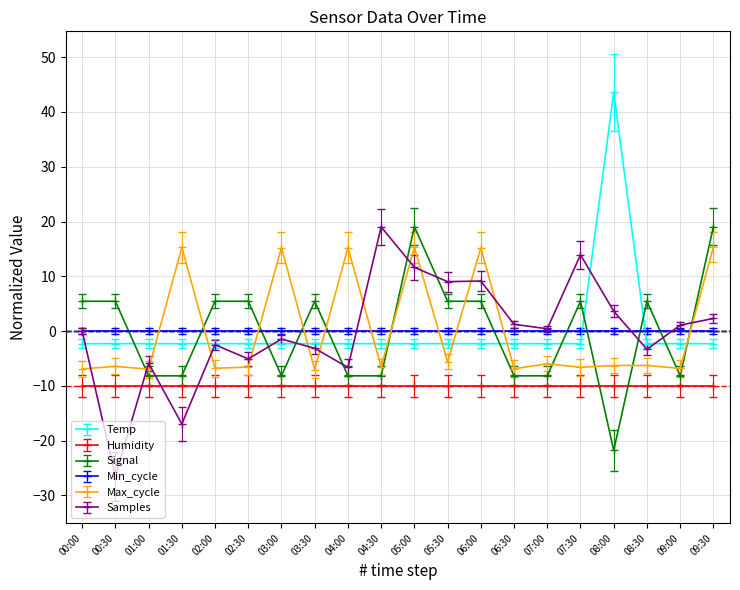

At which category is the sum across all series the highest?

05:00